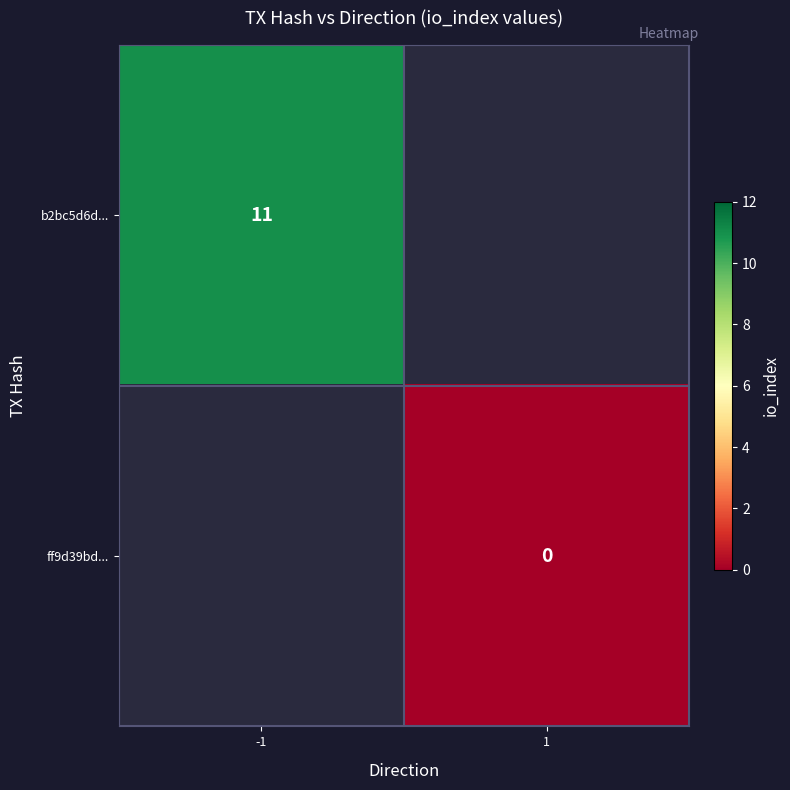

The value of b2bc5d6d... at -1 is 6. True or false?

False